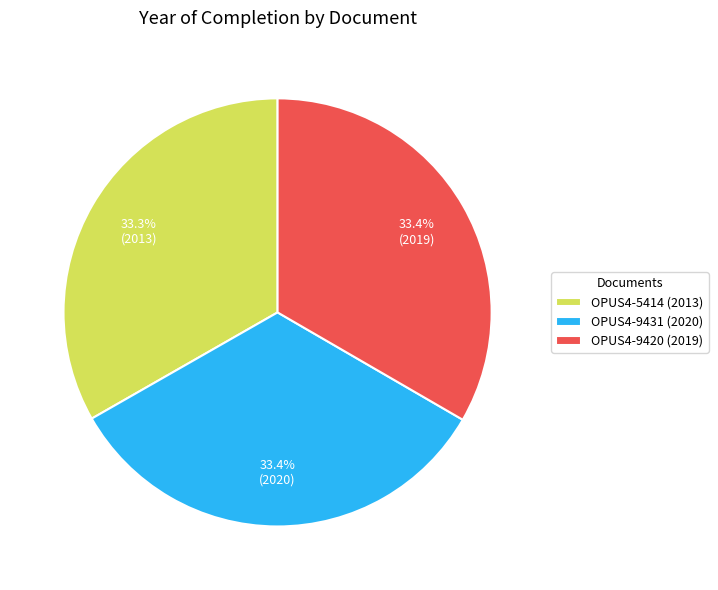

How much of the chart is everything except OPUS4-5414 (2013)?

66.7%